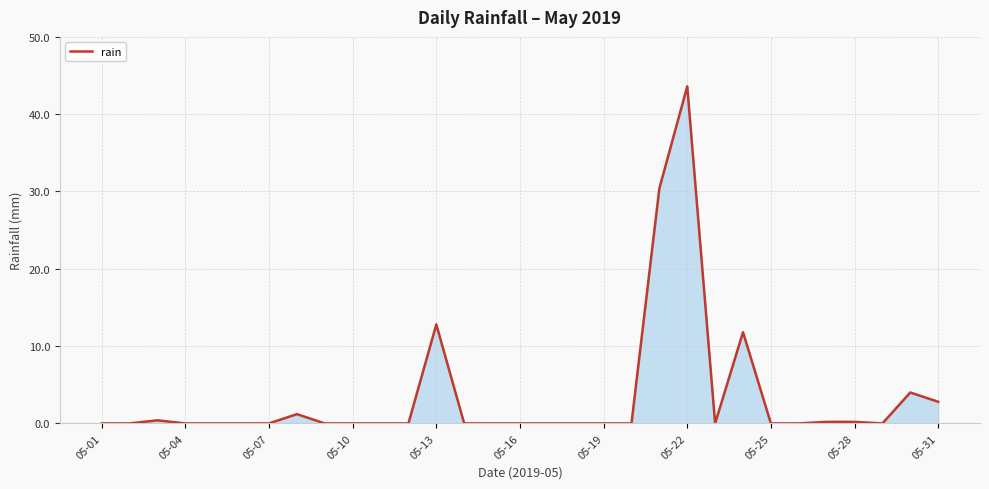

True or false: the data has more than 2 interior local peaks.

True